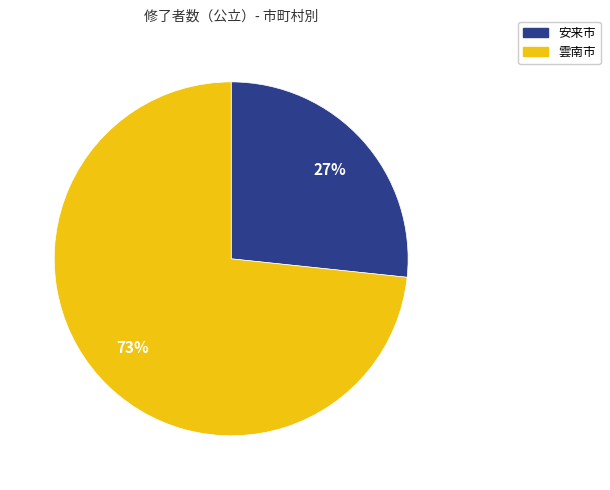

How many segments does this pie chart have?

2